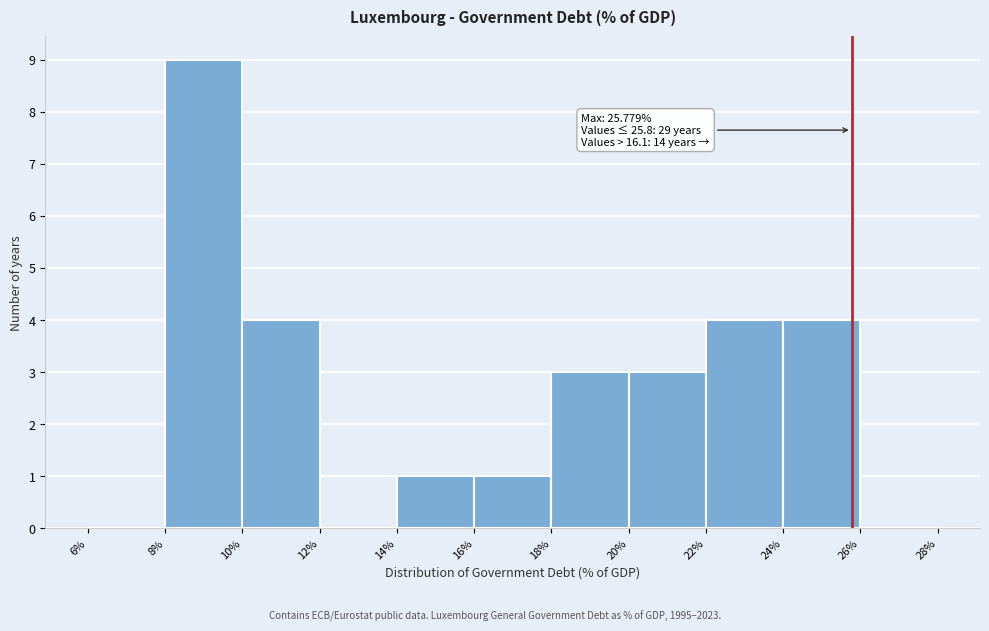

Over which range of the x-axis is the bar tallest?

8% to 10%